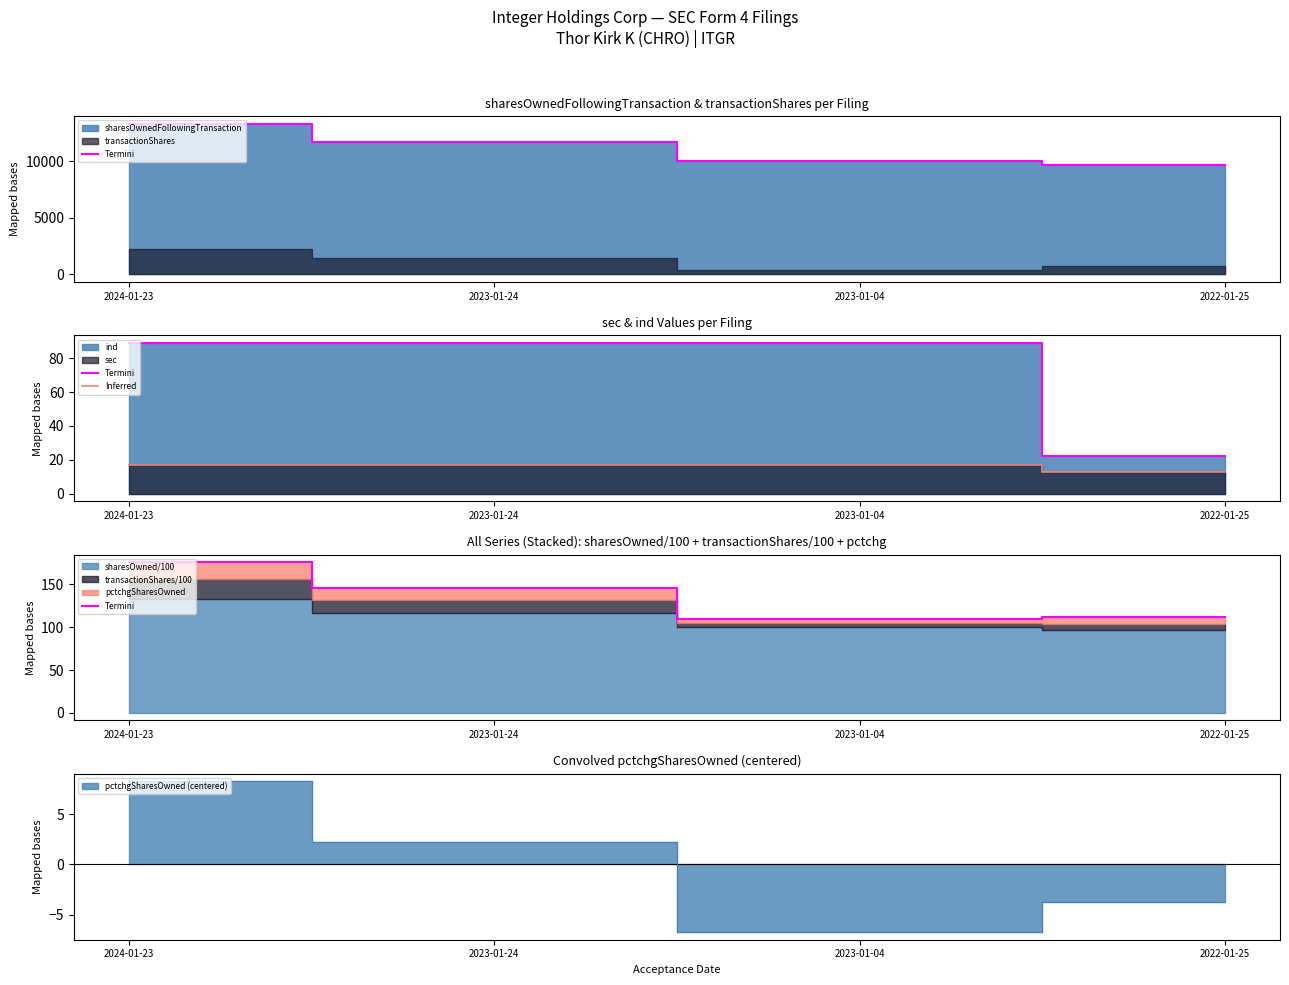

Which category has the lowest value in the Inferred series?

2022-01-25